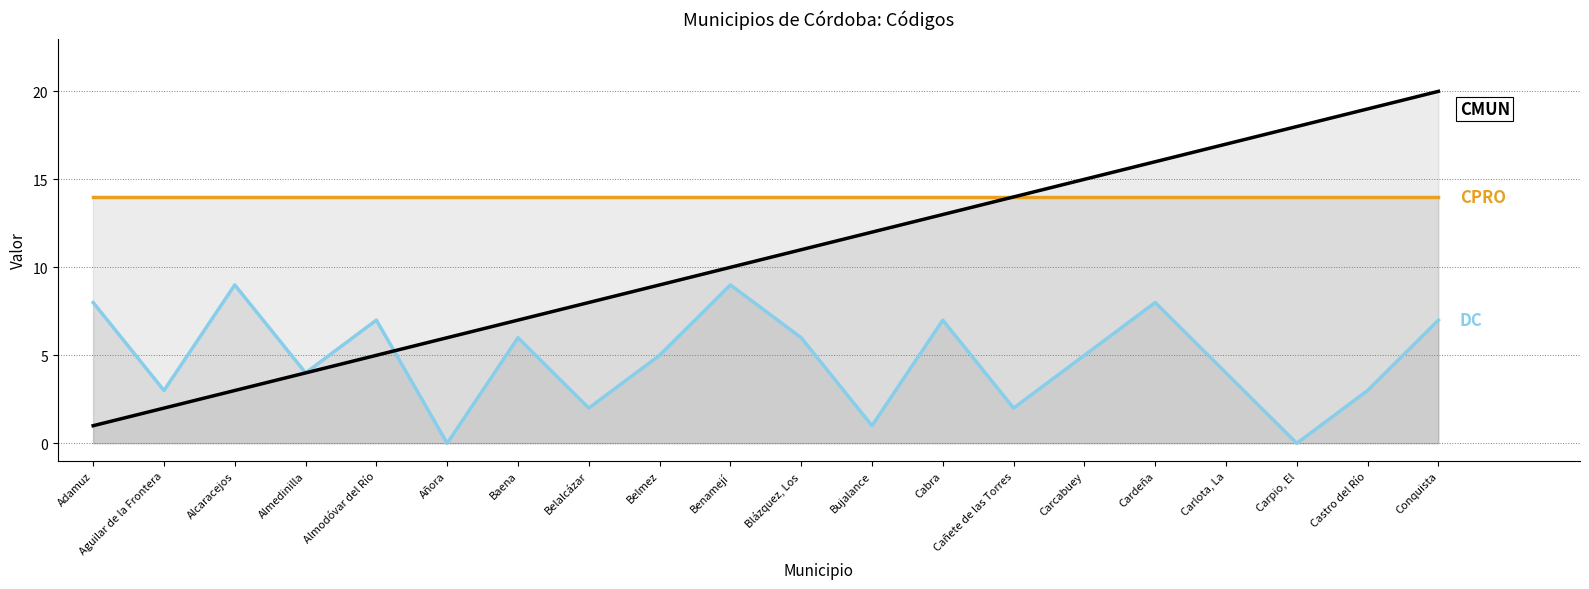

Reading left to right, extract all data points from this chart.

CPRO: 14	14	14	14	14	14	14	14	14	14	14	14	14	14	14	14	14	14	14	14
DC: 8	3	9	4	7	0	6	2	5	9	6	1	7	2	5	8	4	0	3	7
CMUN: 1	2	3	4	5	6	7	8	9	10	11	12	13	14	15	16	17	18	19	20